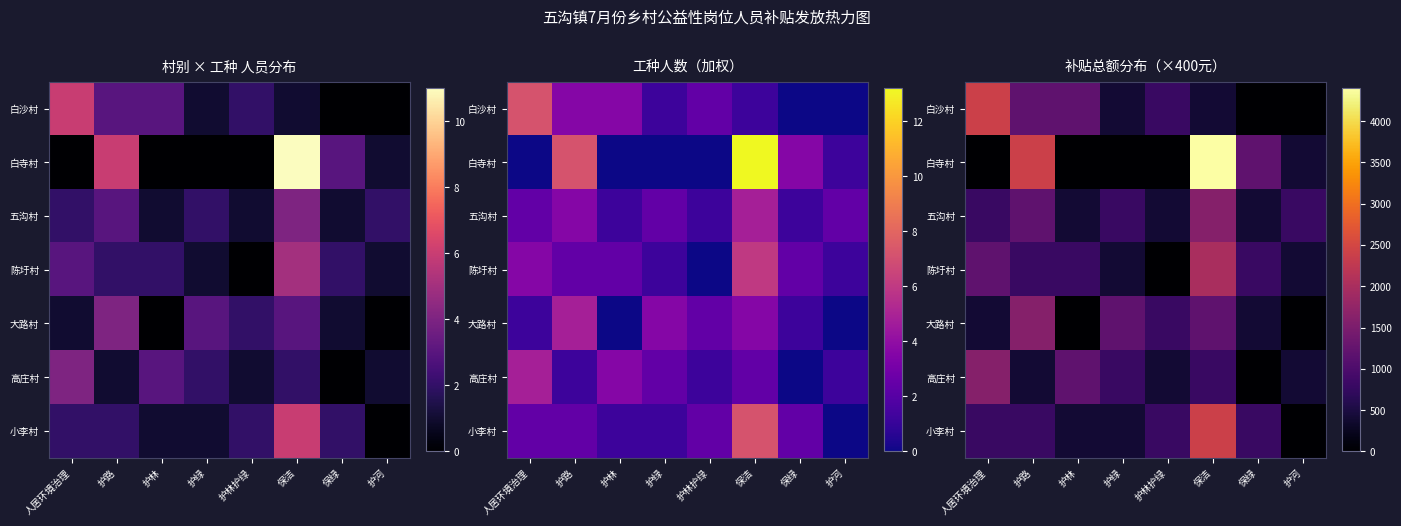

At which category is the sum across all series the highest?

保洁